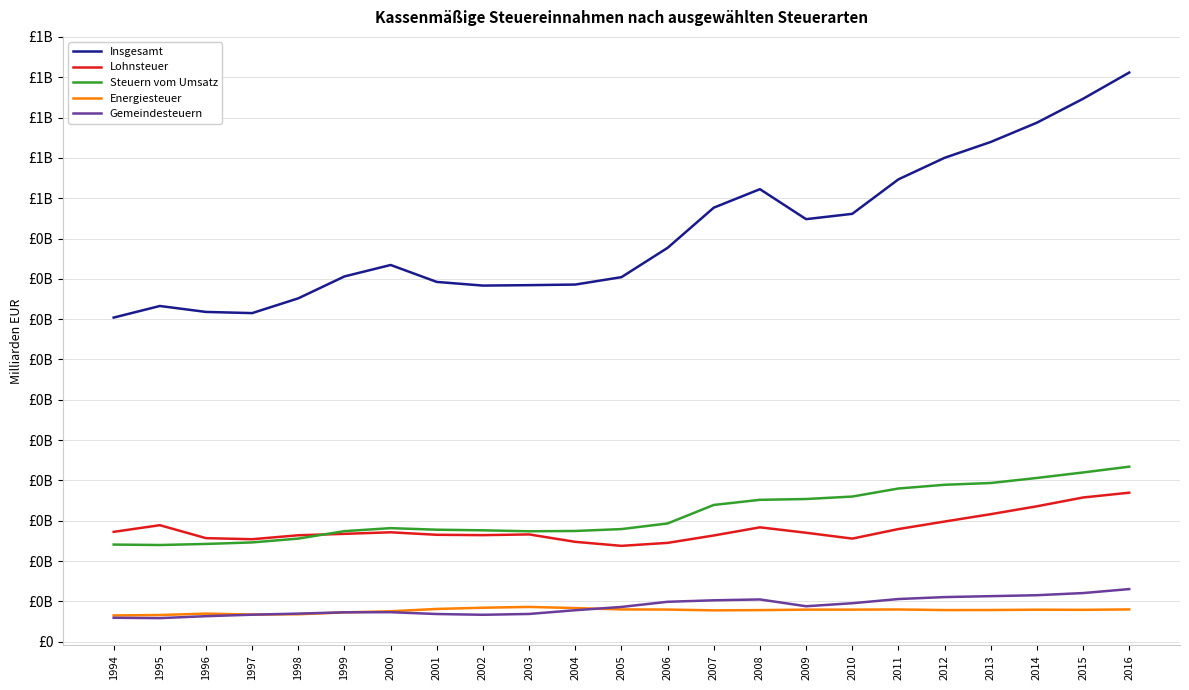

True or false: Insgesamt and Steuern vom Umsatz cross at least once.

False